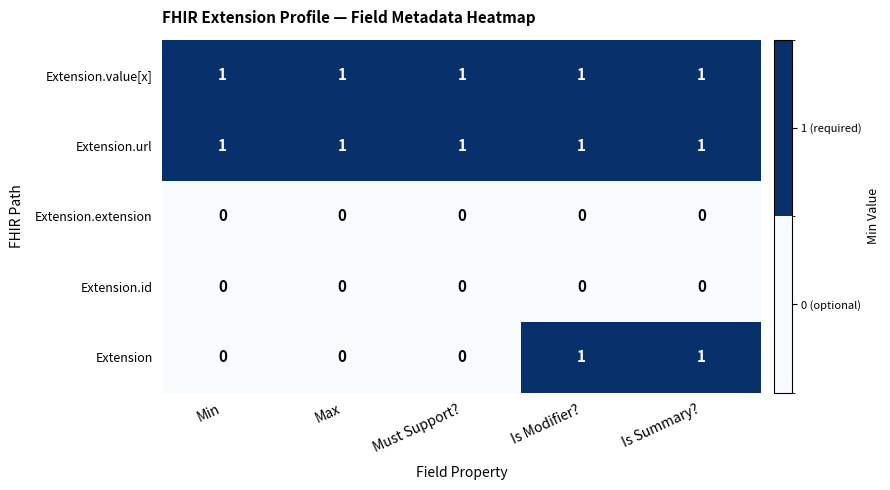

How many categories are shown in the chart?

5